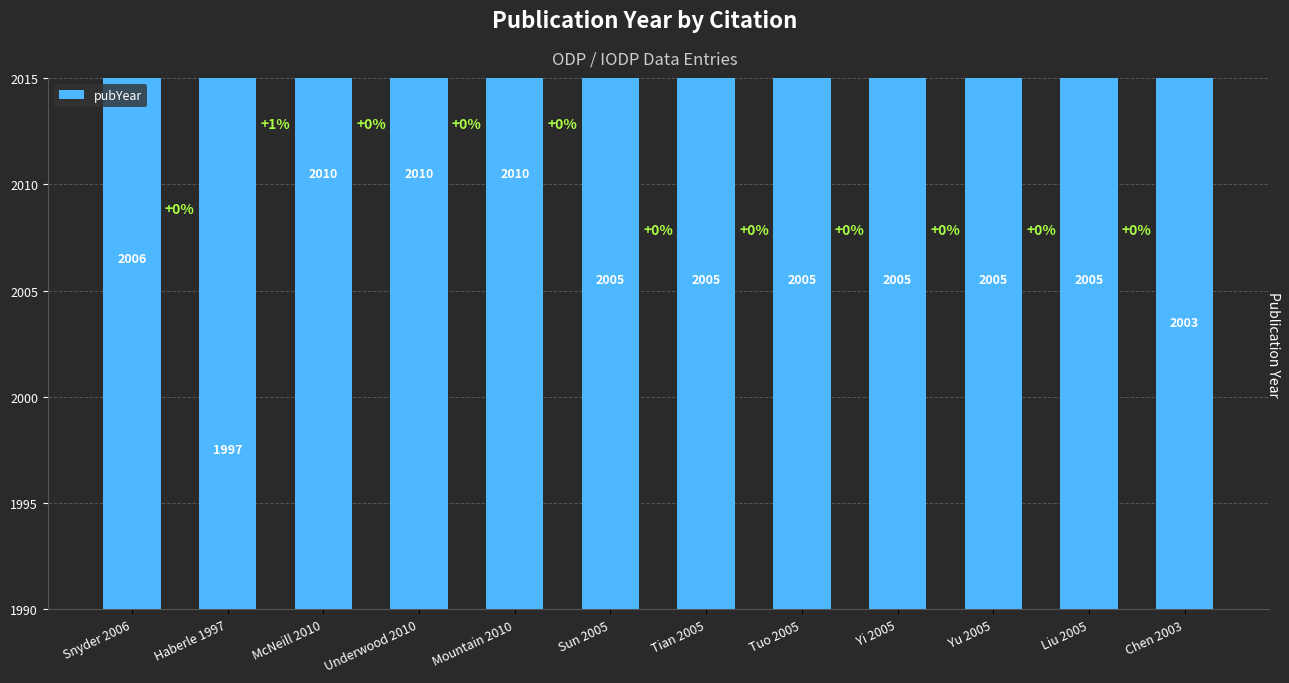

What is the sum of the values at Chen 2003 and Yi 2005?

4008